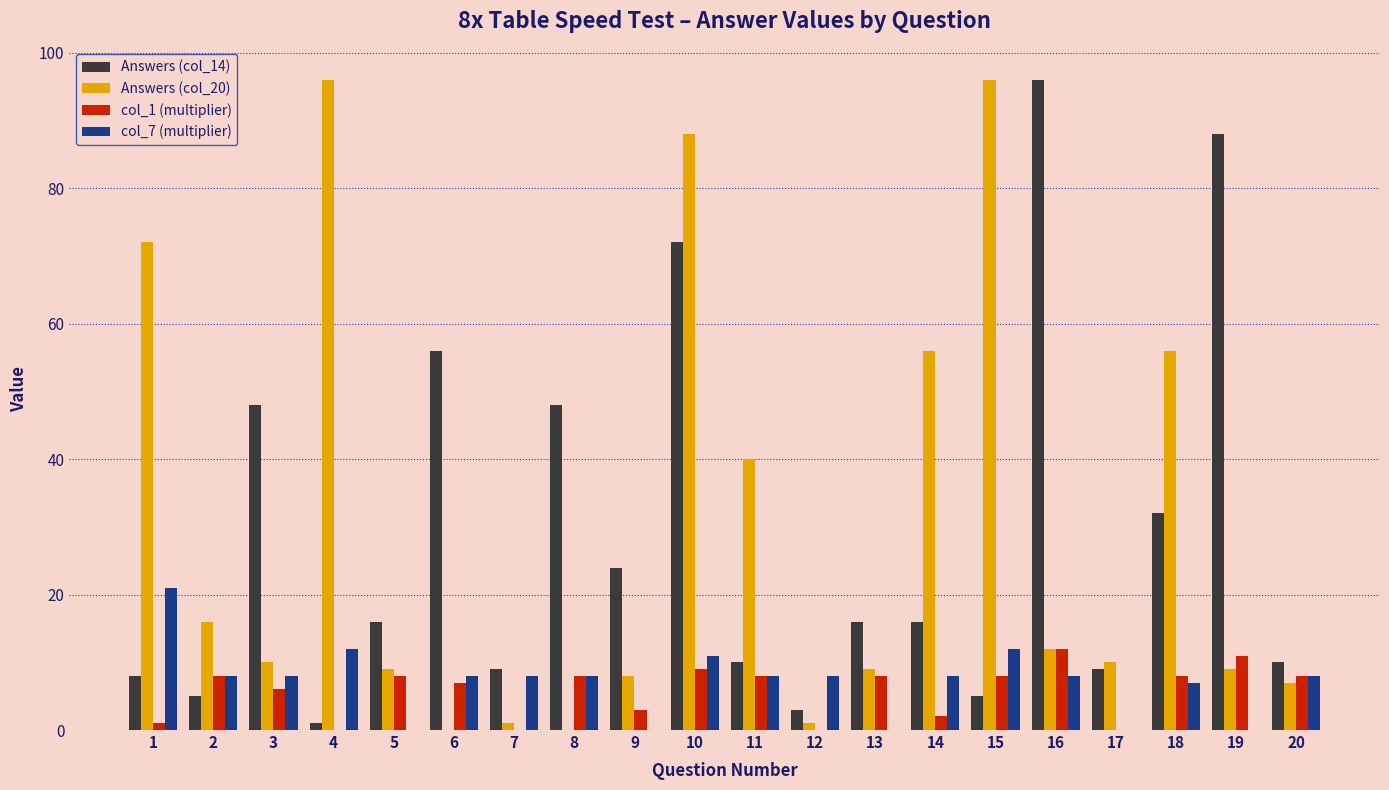

Is it true that Answers (col_20) equals 0 at 8?

True